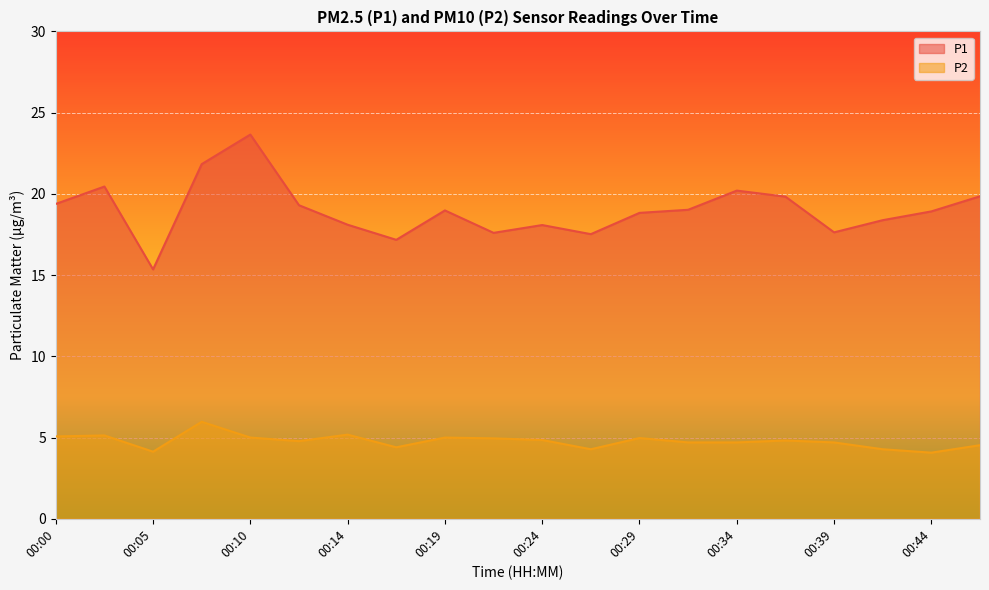

What is the value of the P1 point at the 13th from the left?

18.8